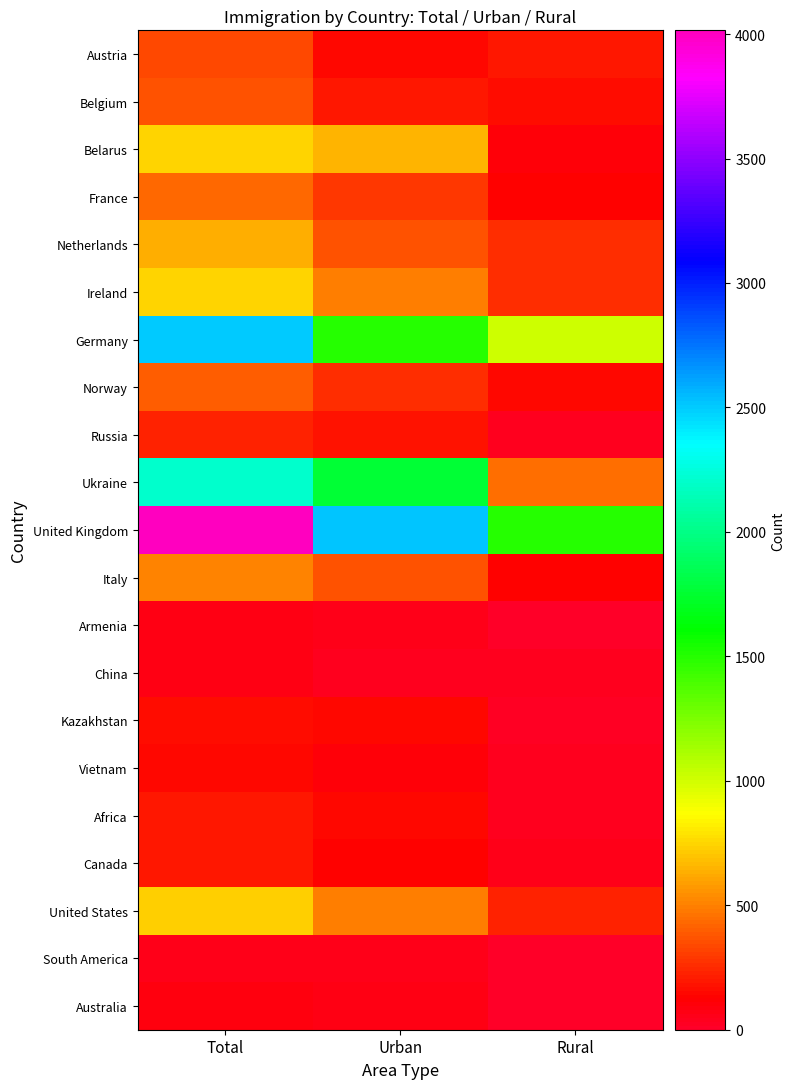

At how many categories does at least one series exceed 1898?

2